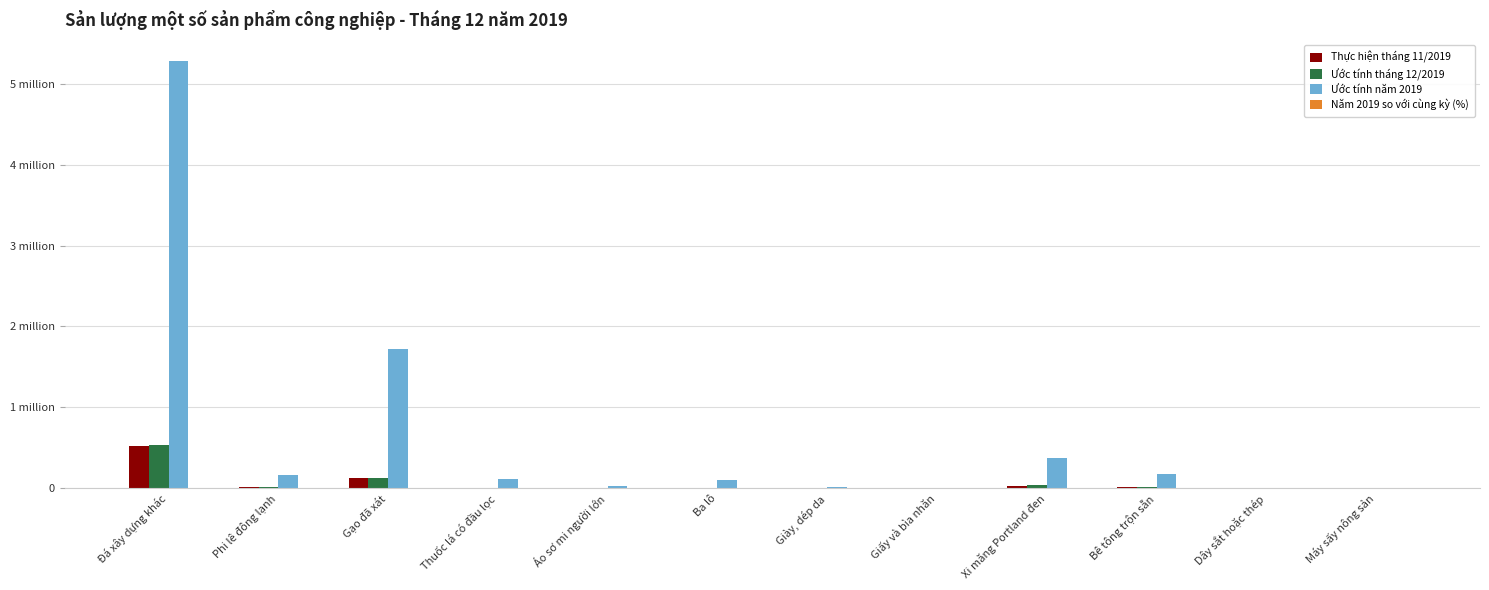

Which series has the largest total across all categories?

Ước tính năm 2019